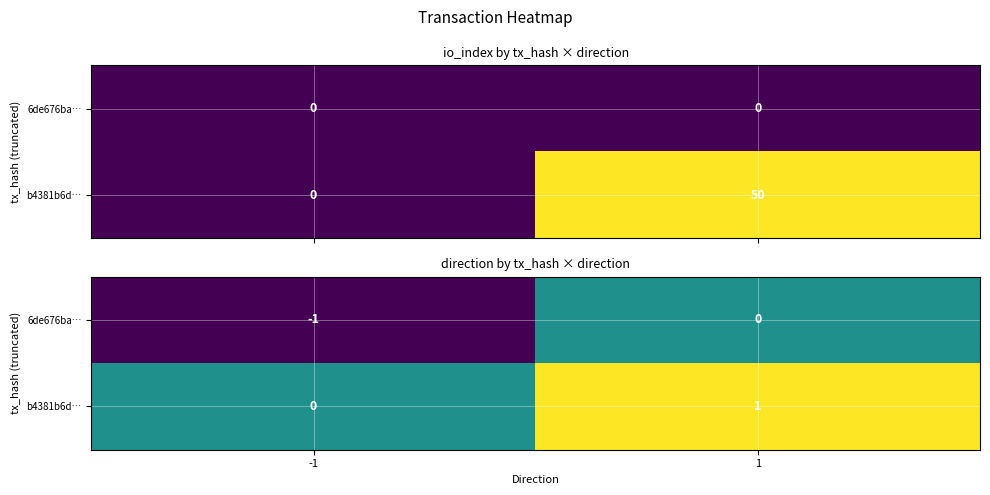

Which category has the highest value in the 6de676ba… series?

1